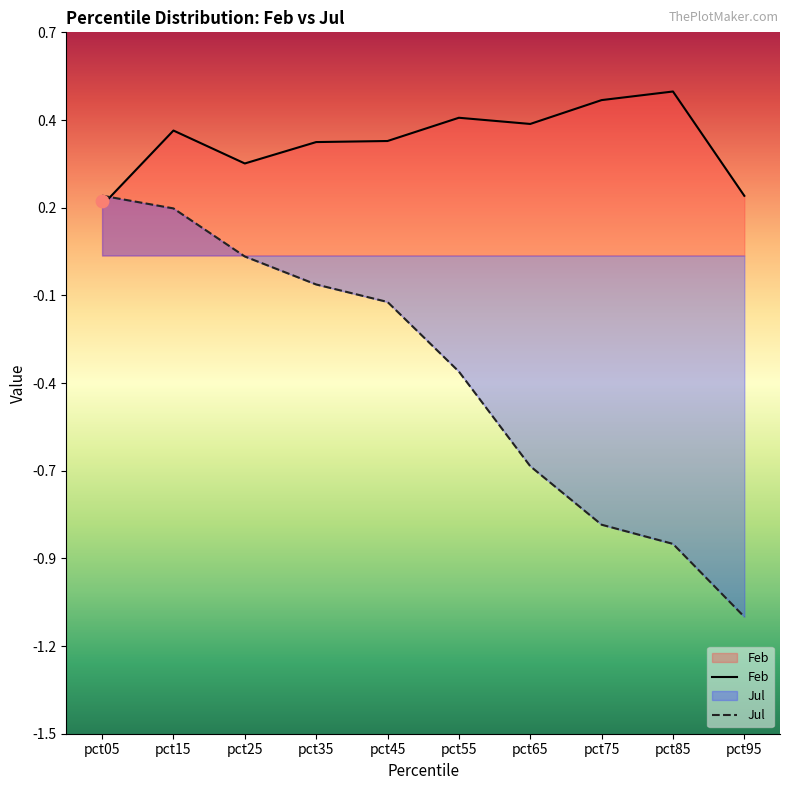

At how many categories does at least one series exceed 0?

10